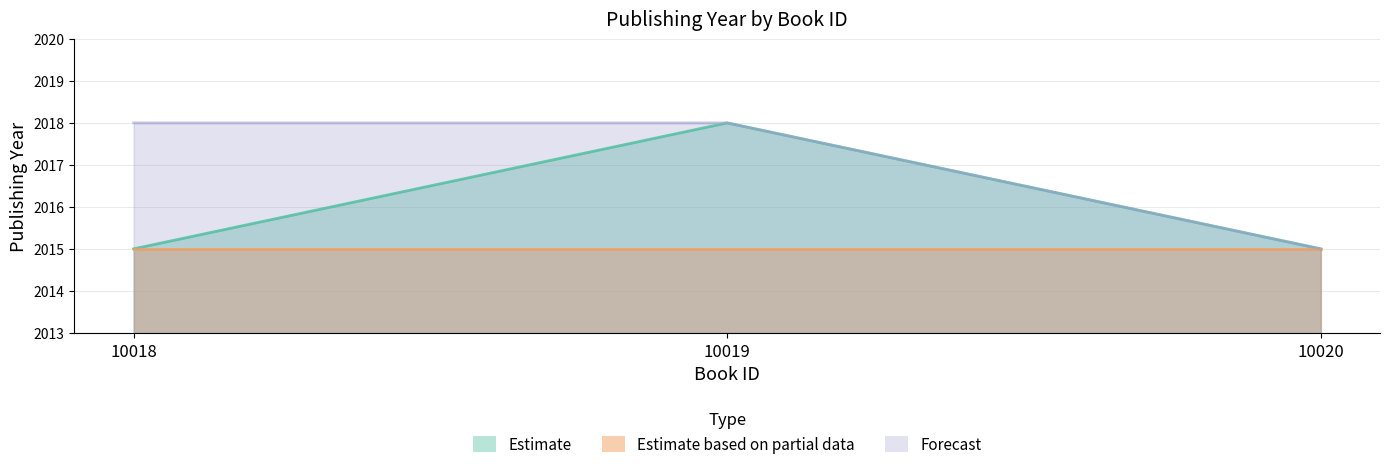

What is the value of the Estimate point at the 1st from the left?

2015